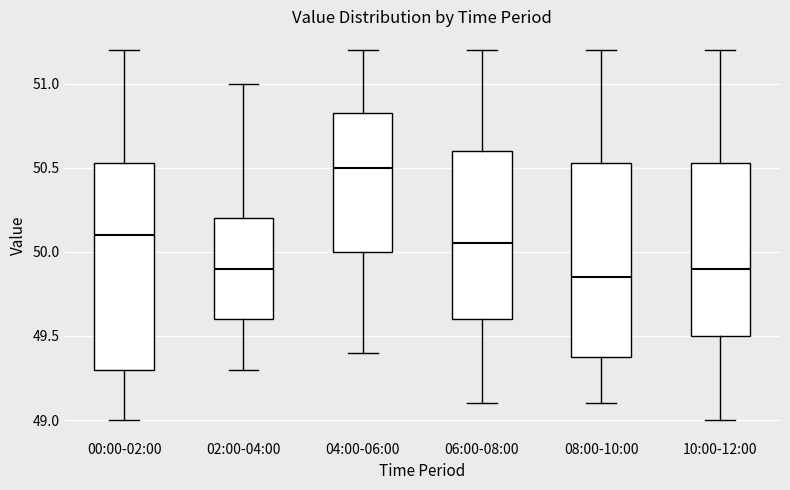

Reading left to right, transcribe this box plot: for each box, give where its median line is, the range the box spans, and where its two whiskers end, as read against the y-axis. The values are not printed on the chart, so give them approximately, as read against the axis.

00:00-02:00: median 50.10, box 49.30 to 50.55, whiskers 49.00 to 51.20
02:00-04:00: median 49.90, box 49.60 to 50.20, whiskers 49.30 to 51.00
04:00-06:00: median 50.50, box 50.00 to 50.85, whiskers 49.40 to 51.20
06:00-08:00: median 50.05, box 49.60 to 50.60, whiskers 49.10 to 51.20
08:00-10:00: median 49.85, box 49.40 to 50.55, whiskers 49.10 to 51.20
10:00-12:00: median 49.90, box 49.50 to 50.55, whiskers 49.00 to 51.20